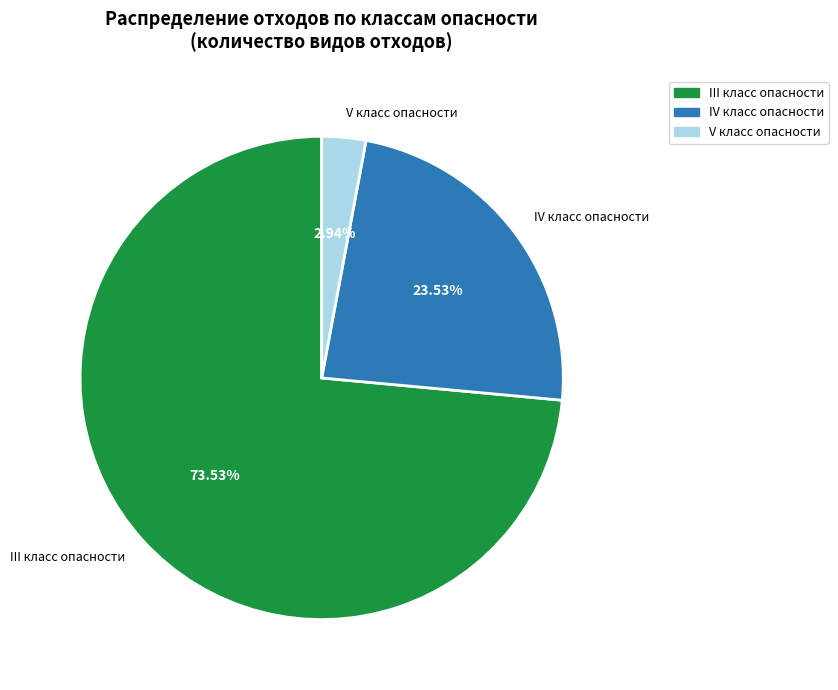

What is the largest slice in the pie chart?

III класс опасности